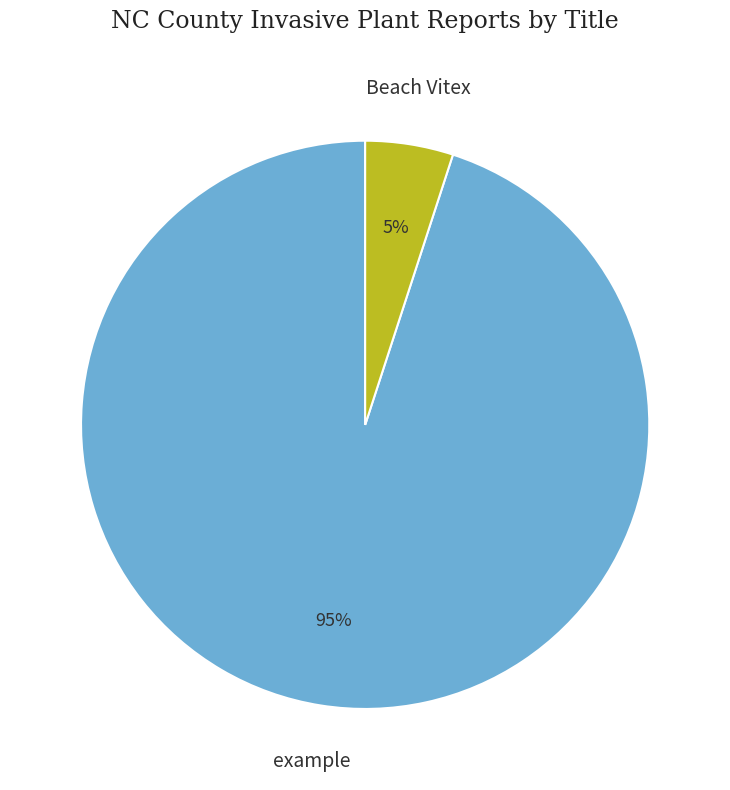

Does any single category account for the majority?

Yes